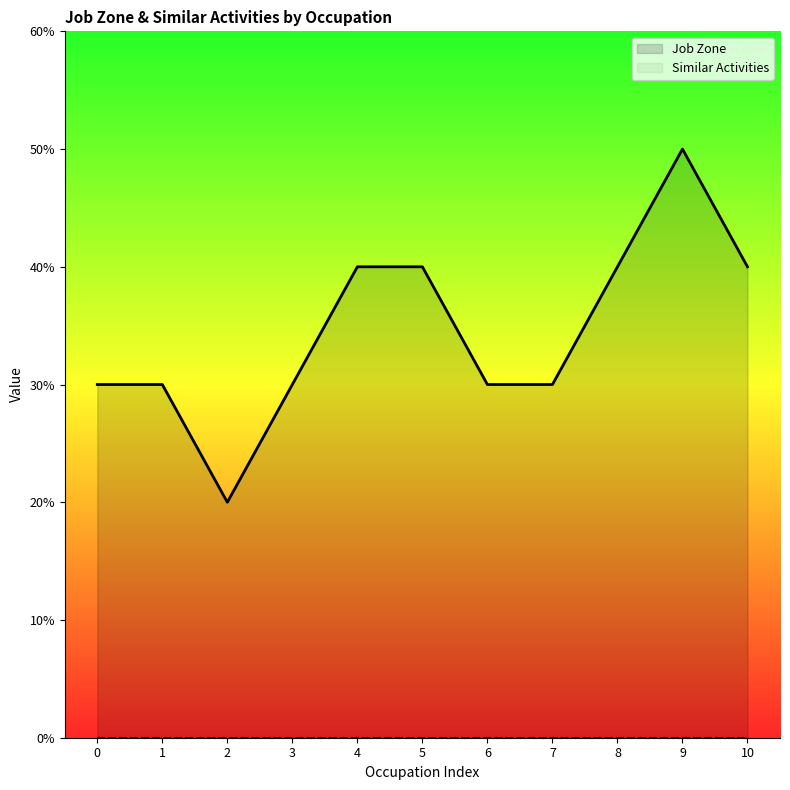

At which category does the chart reach its peak across all series?

9